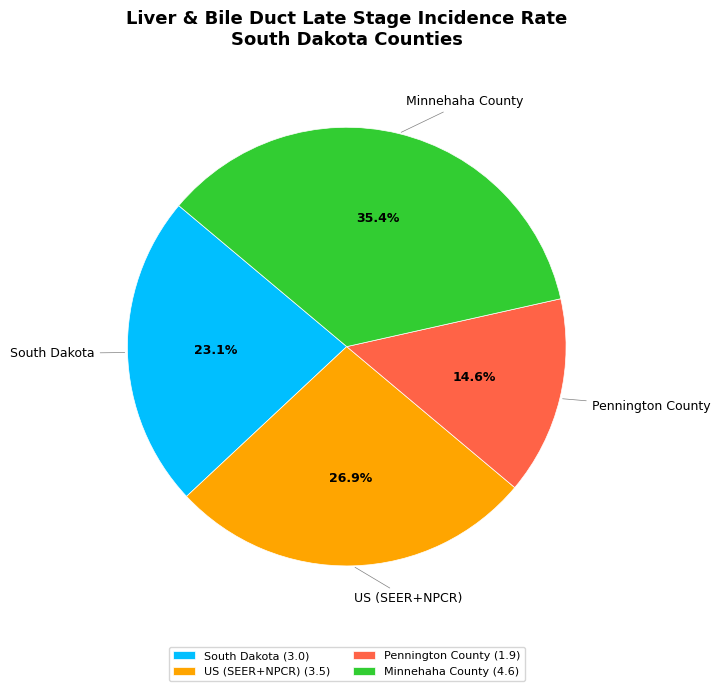

What is the largest slice in the pie chart?

Minnehaha County